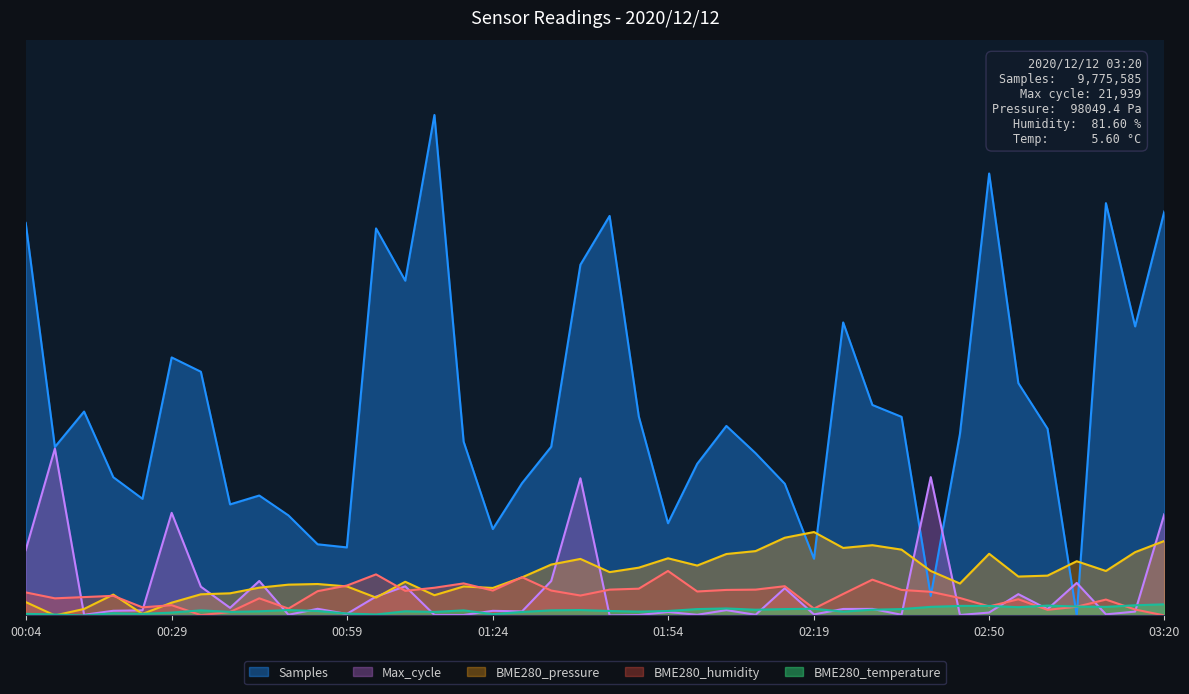

True or false: Samples has more than 2 points higher than both neighbors.

True